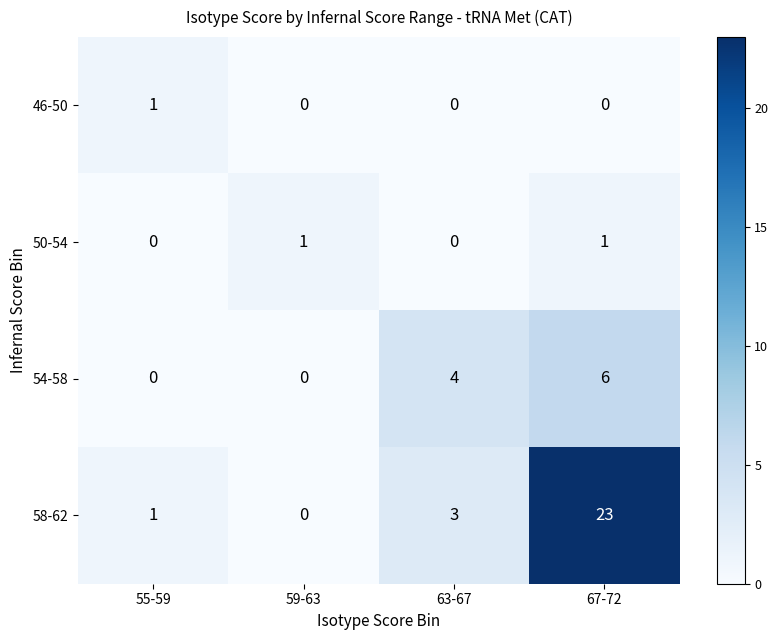

The value of 50-54 at 59-63 is 1. True or false?

True